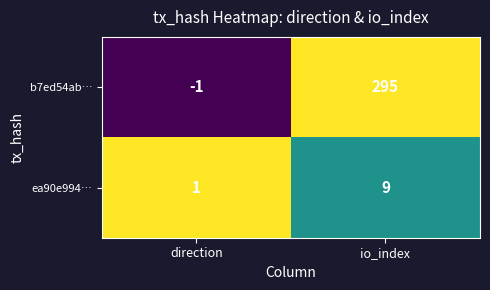

The ea90e994… series shows 9 at io_index. True or false?

True